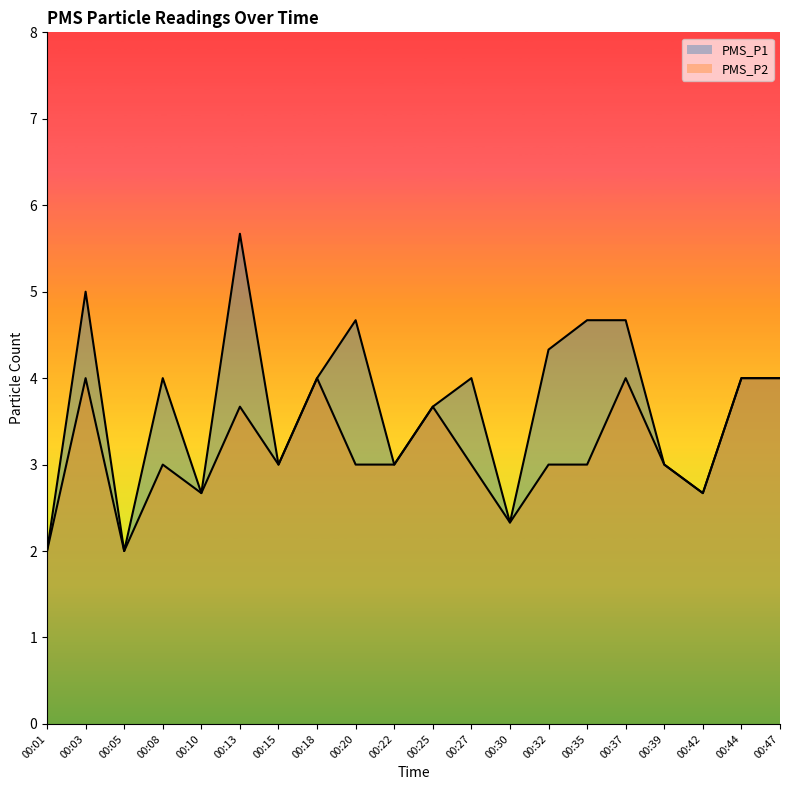

Where is the first local minimum for PMS_P2?

00:05